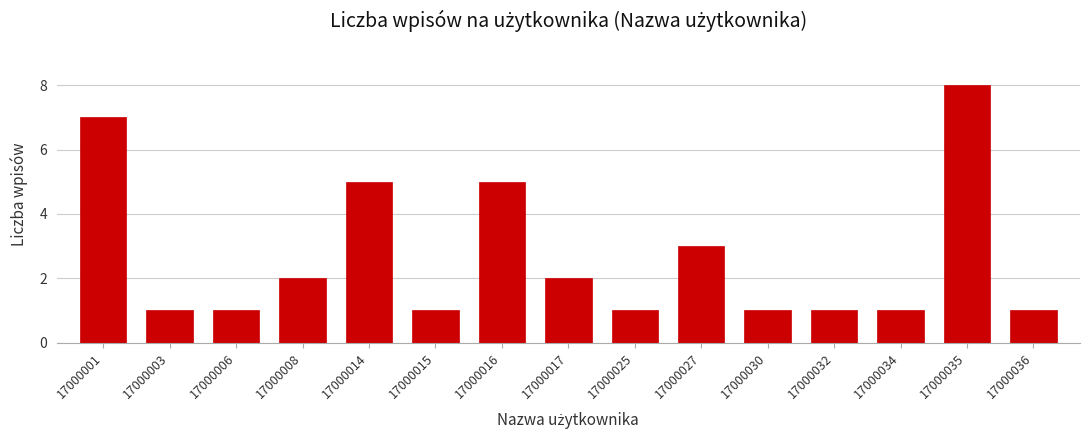

Reading left to right, extract all data points from this chart.

17000001=7	17000003=1	17000006=1	17000008=2	17000014=5	17000015=1	17000016=5	17000017=2	17000025=1	17000027=3	17000030=1	17000032=1	17000034=1	17000035=8	17000036=1